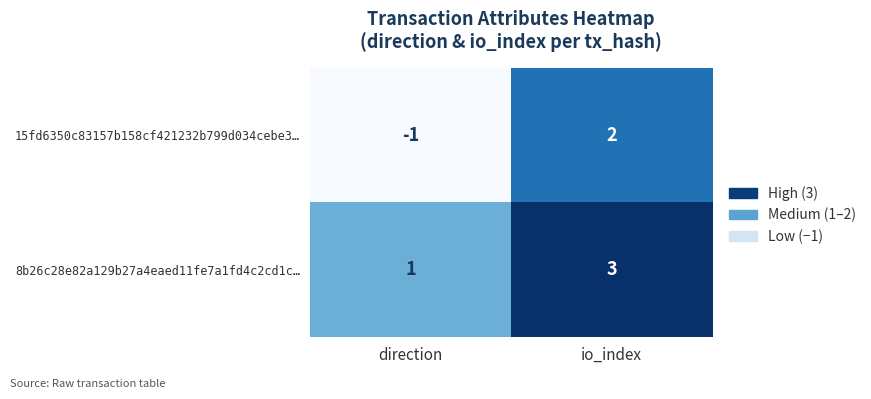

Reading right to left, transcribe all the data shown in this chart.

15fd6350c83157b158cf421232b799d034cebe3…: io_index=2	direction=-1
8b26c28e82a129b27a4eaed11fe7a1fd4c2cd1c…: io_index=3	direction=1